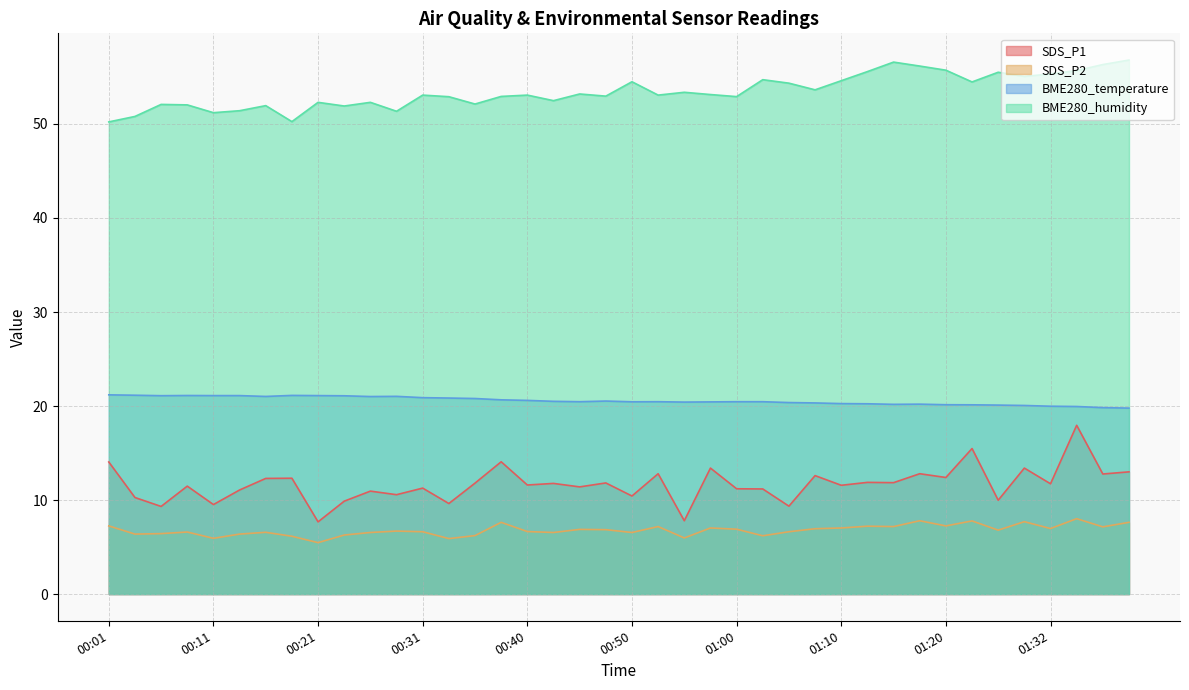

Rank the categories by SDS_P2 value from lowest to highest.

00:21, 00:33, 00:11, 00:55, 00:18, 01:02, 00:35, 00:23, 00:04, 00:14, 00:06, 00:26, 00:43, 00:50, 00:16, 00:09, 00:31, 01:05, 00:40, 00:28, 01:26, 00:48, 00:45, 01:00, 01:08, 01:32, 00:57, 01:10, 01:37, 00:52, 01:15, 01:13, 00:01, 01:20, 00:38, 01:40, 01:29, 01:23, 01:18, 01:34